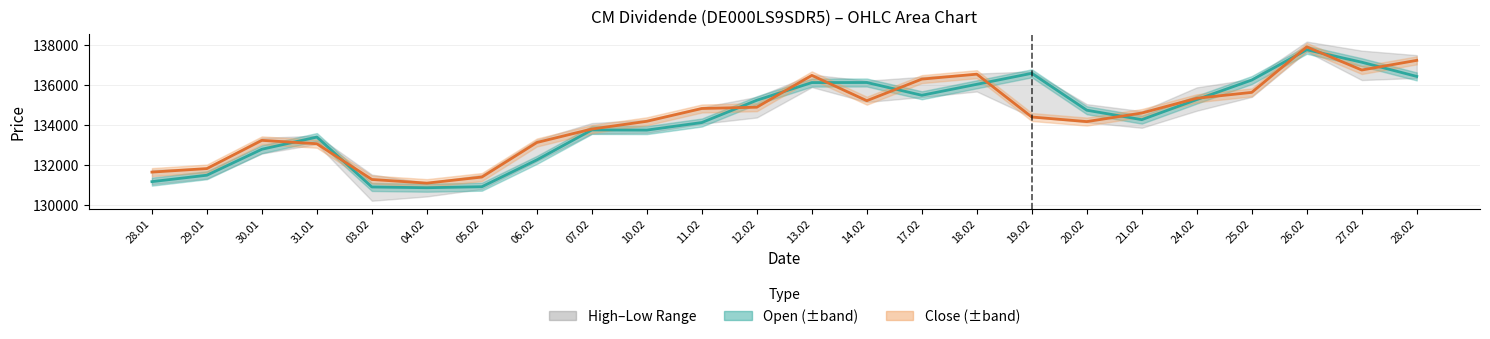

Where do Close and Open first cross each other?

30.01 and 31.01